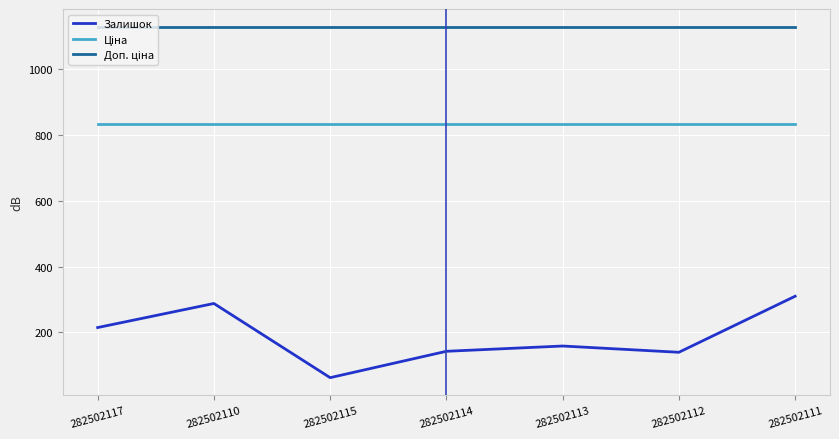

What is the difference between the highest and lowest values at 282502115?

1065.0